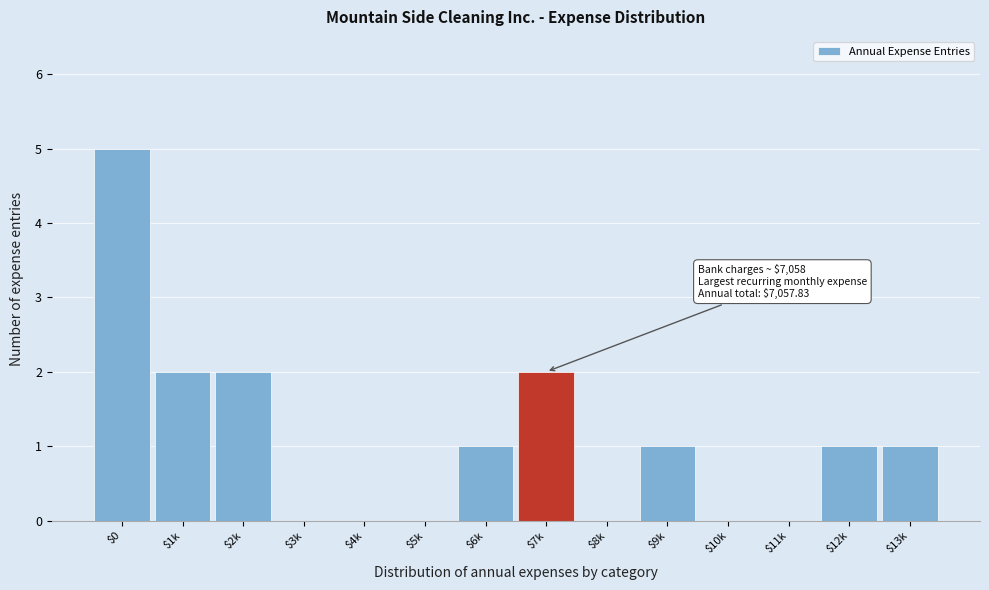

The chart shows a value of 2 at $12k. True or false?

False